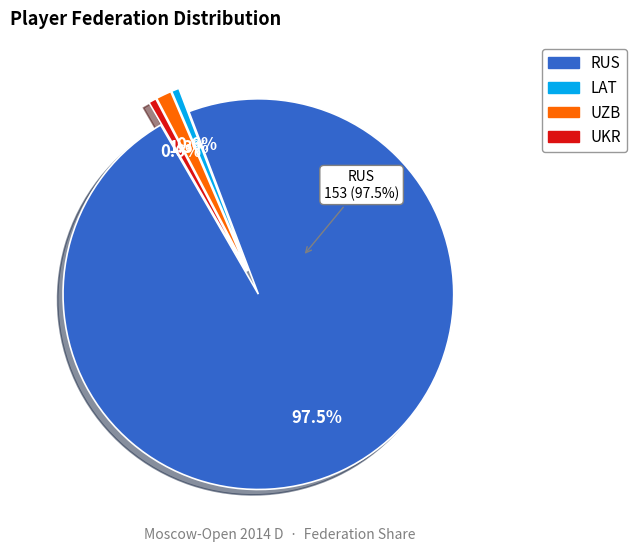

What is the largest slice in the pie chart?

RUS